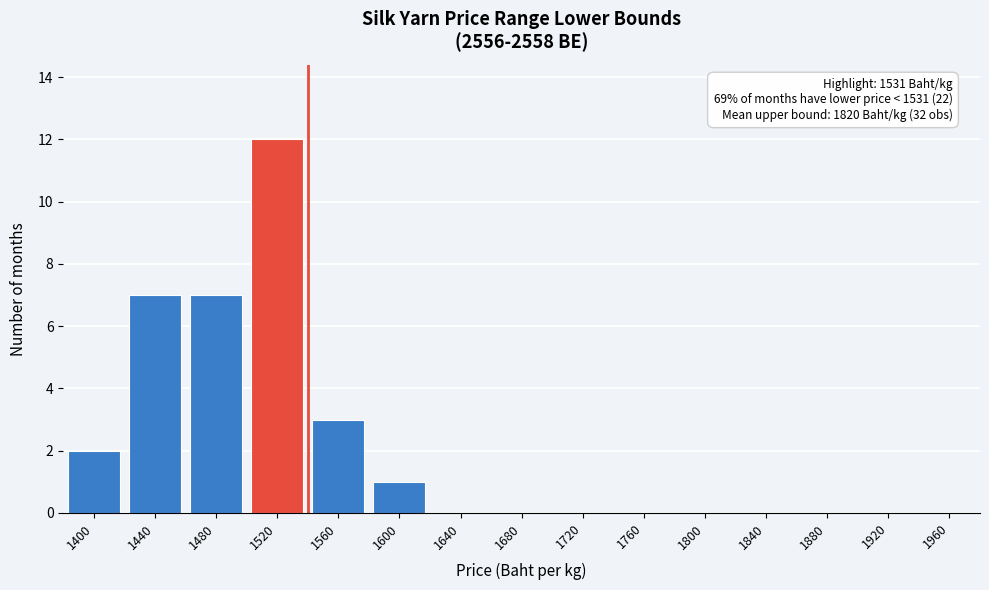

Reading left to right, what are all the values shown in this chart?

1400=2	1440=7	1480=7	1520=12	1560=3	1600=1	1640=0	1680=0	1720=0	1760=0	1800=0	1840=0	1880=0	1920=0	1960=0